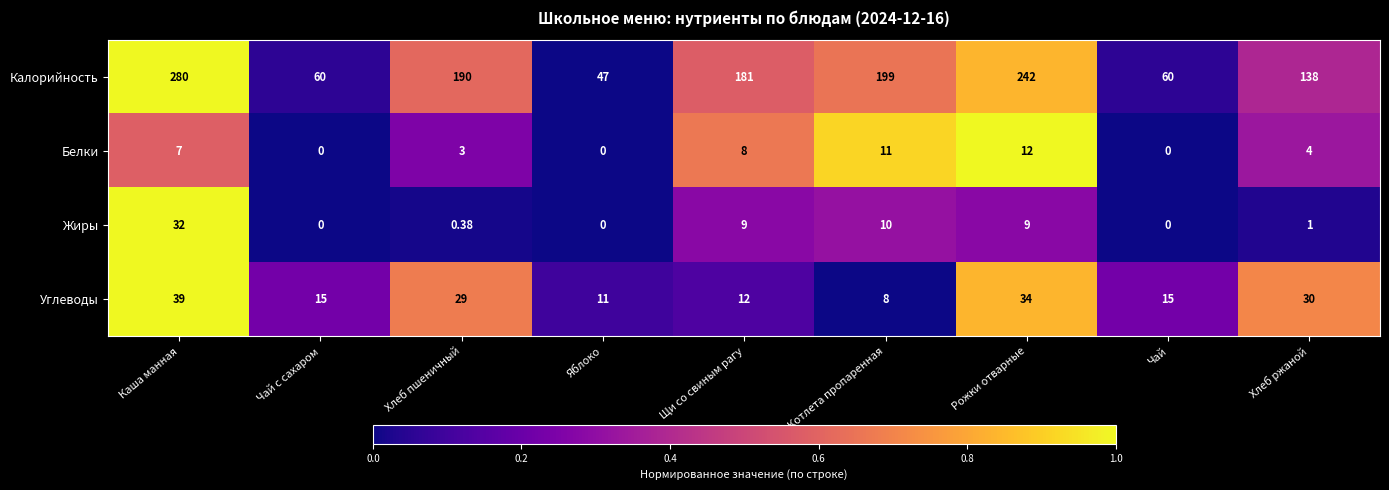

Which series has the largest total across all categories?

Калорийность